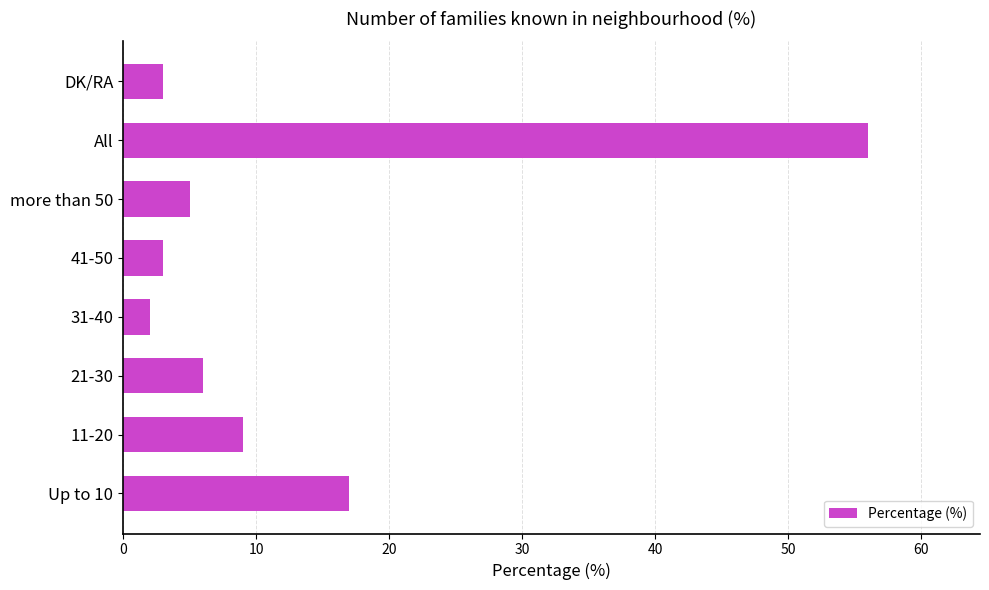

Reading top to bottom, what are all the values shown in this chart?

DK/RA=3	All=56	more than 50=5	41-50=3	31-40=2	21-30=6	11-20=9	Up to 10=17